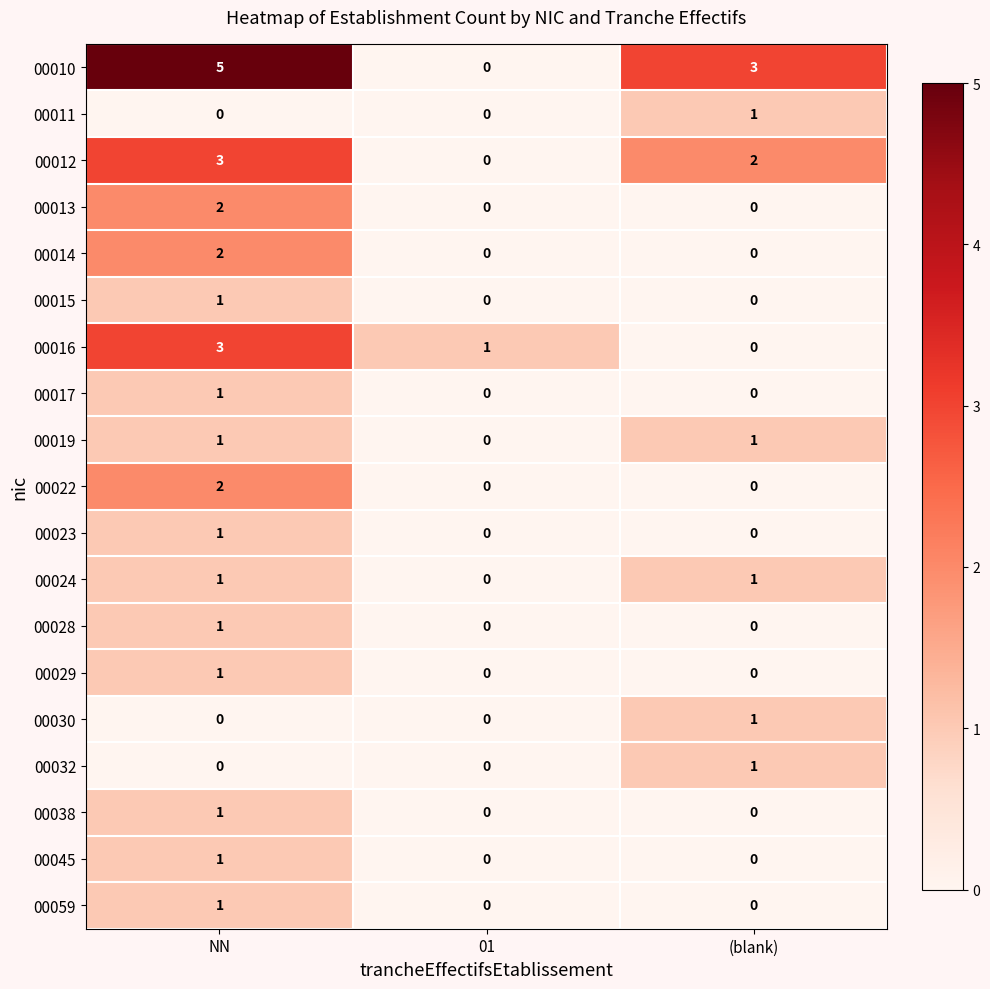

At which category is the sum across all series the highest?

NN